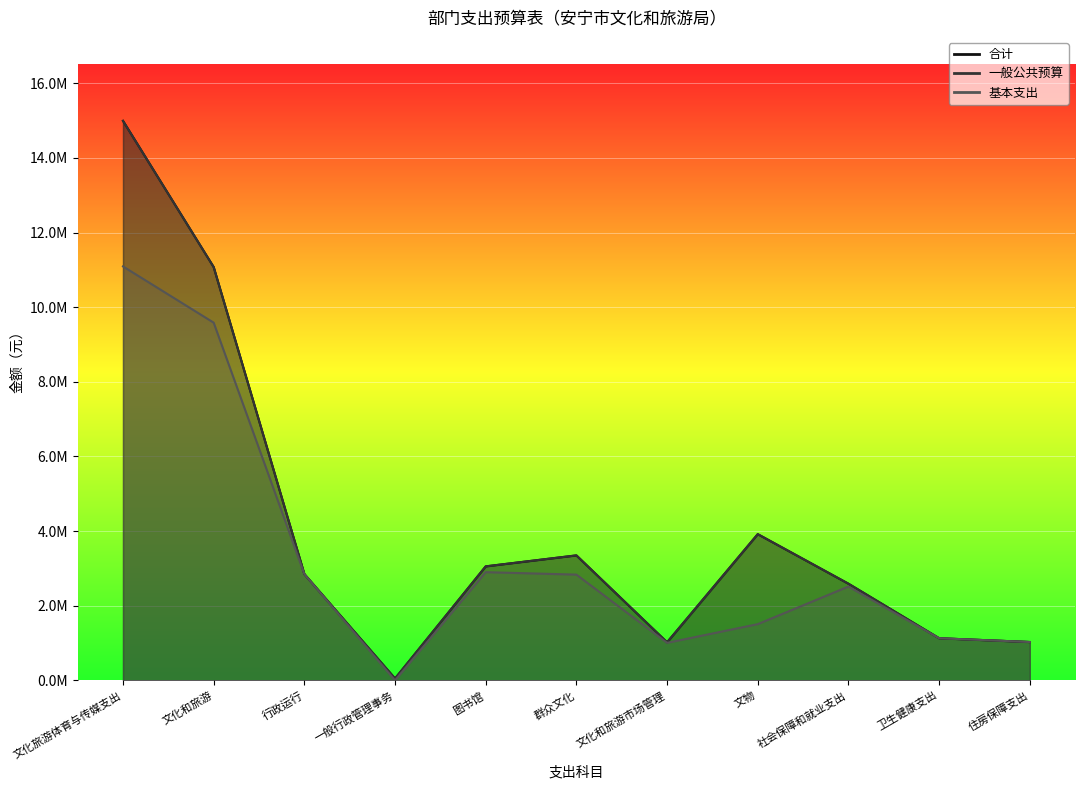

What value does the 一般公共预算 series have at 行政运行?

2847207.0